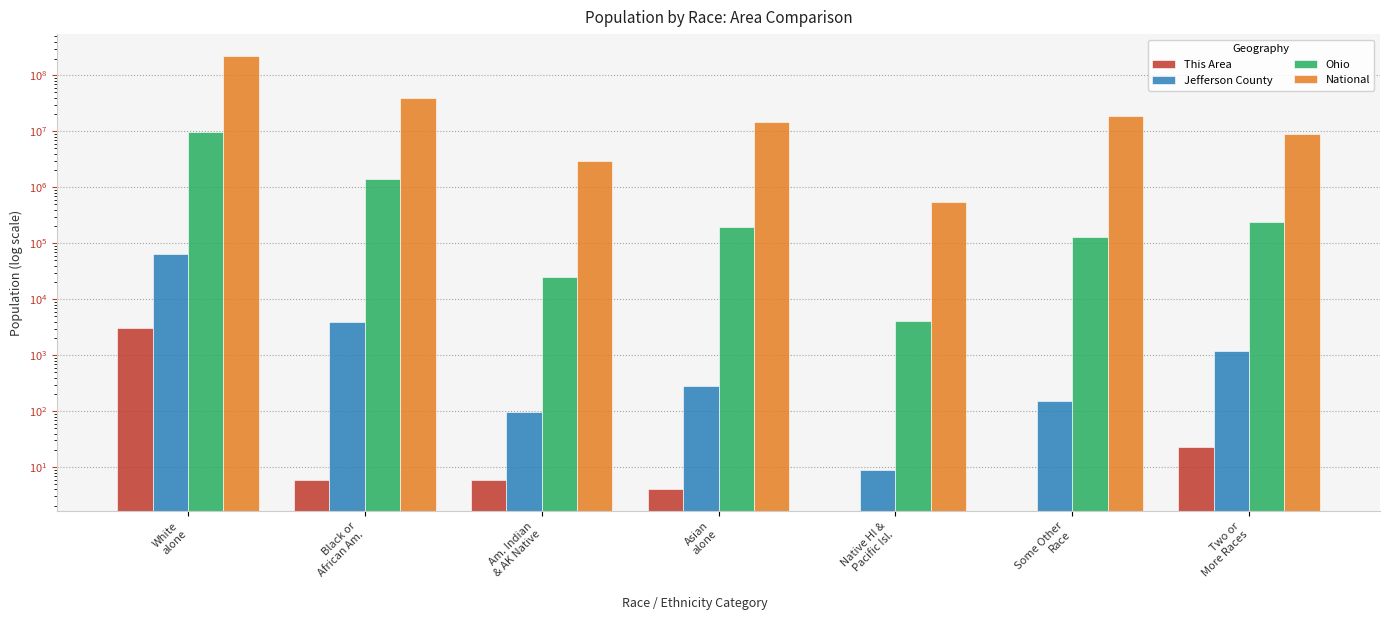

What is the difference between the maximum and minimum values in the This Area series?

3049